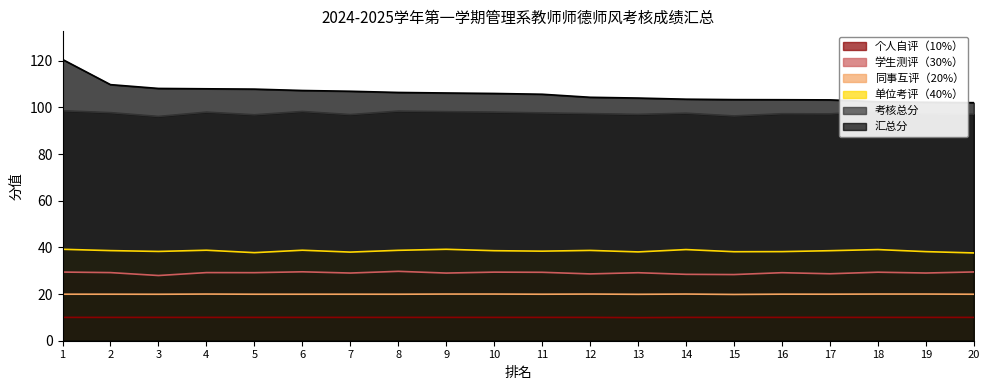

List the labels in order of 单位考评（40%） value, largest first.

1, 9, 14, 18, 4, 6, 8, 12, 2, 10, 17, 11, 3, 16, 19, 15, 13, 7, 5, 20